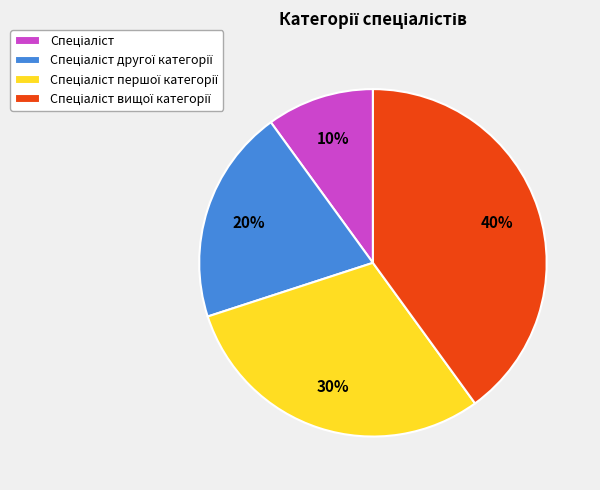

Does any single category account for the majority?

No